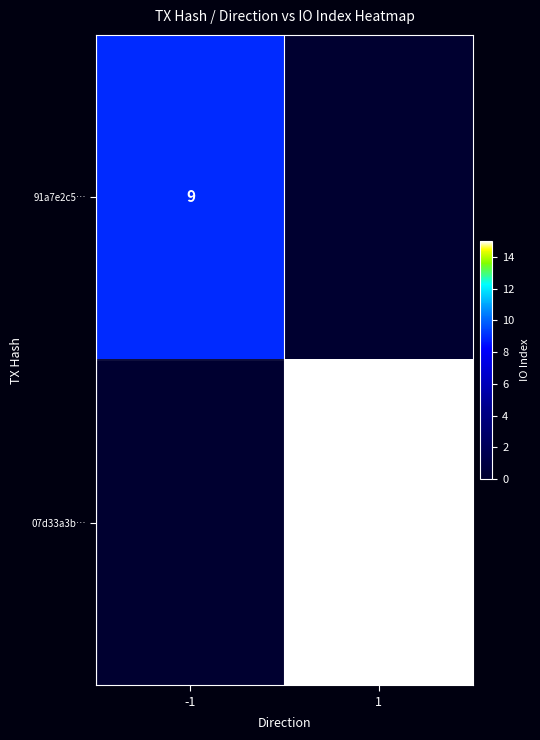

Is the value of 07d33a3b… at 1 greater than the value of 91a7e2c5… at -1?

Yes